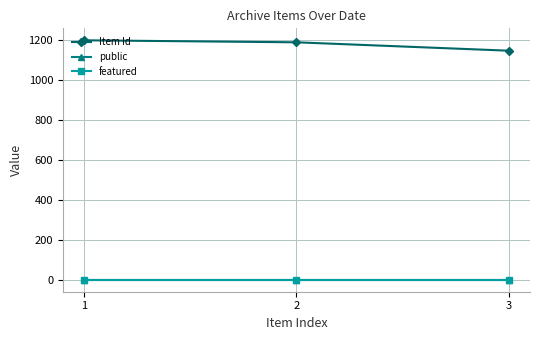

What is the maximum value shown in the chart?

1198